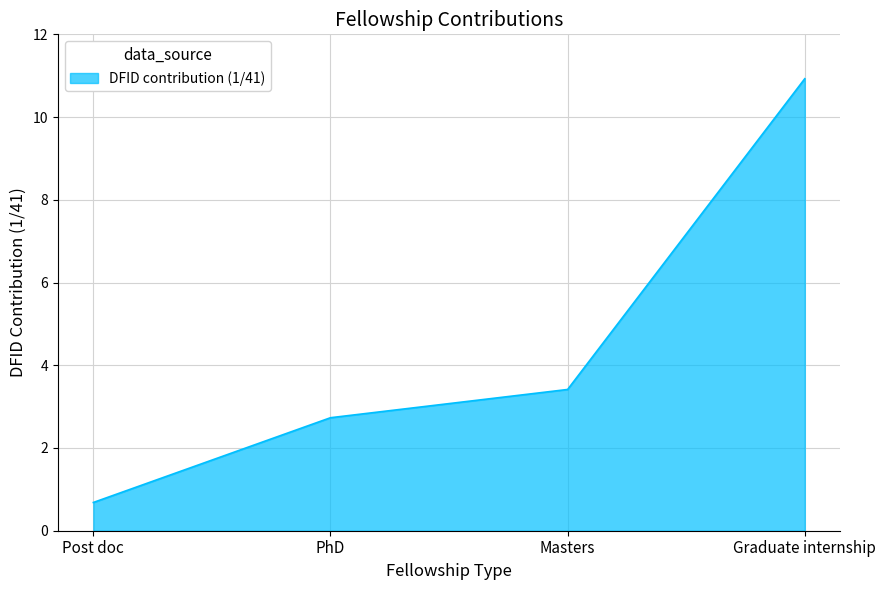

Which label corresponds to the largest value in the chart?

Graduate internship